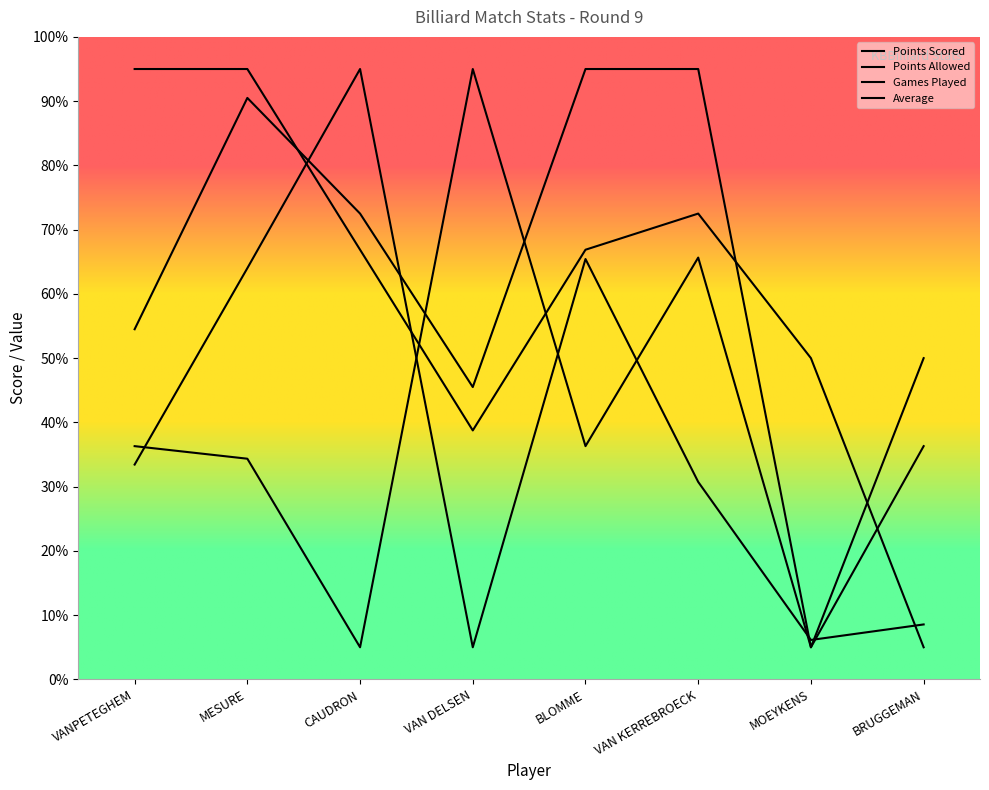

After their last crossing, which series has the higher values: Games Played or Points Allowed?

Games Played